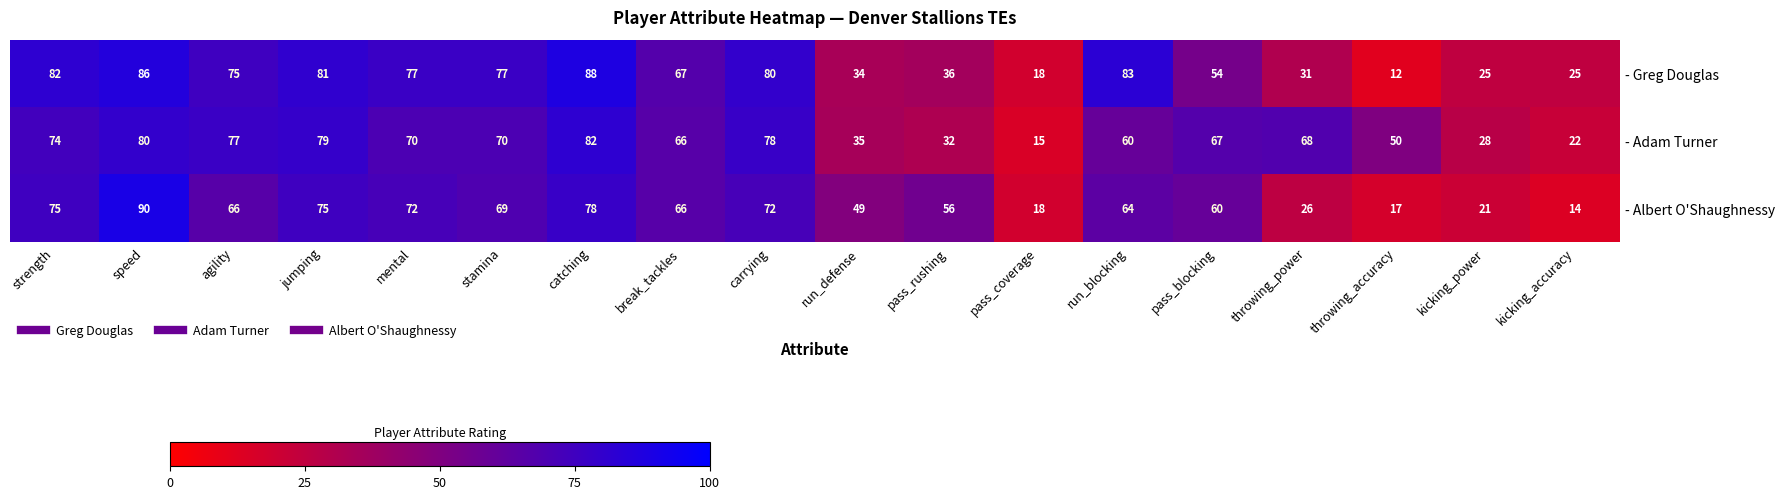

The - Albert O'Shaughnessy series shows 32 at run_blocking. True or false?

False